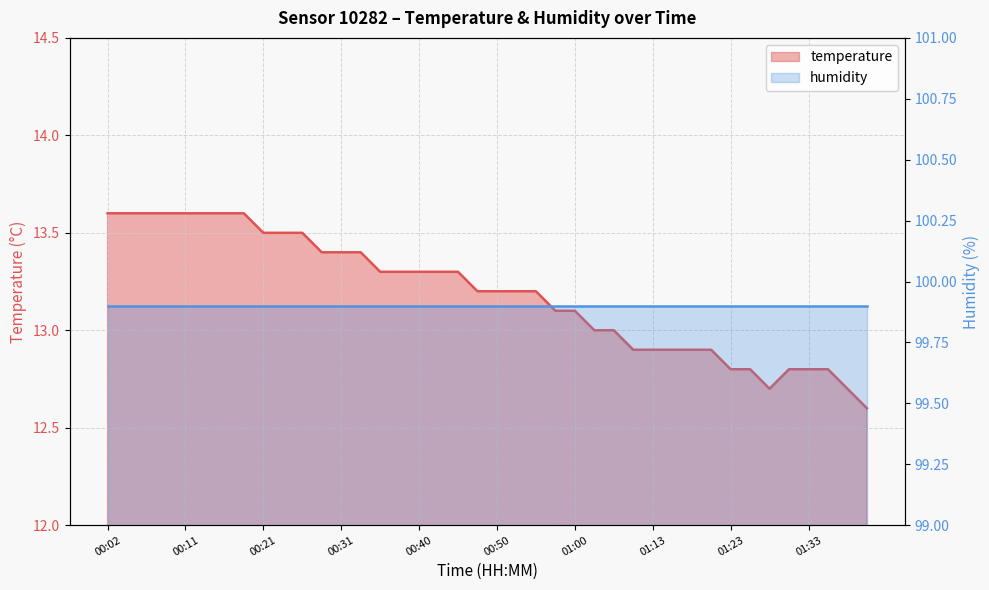

What is the difference between the maximum and minimum values?

1.0